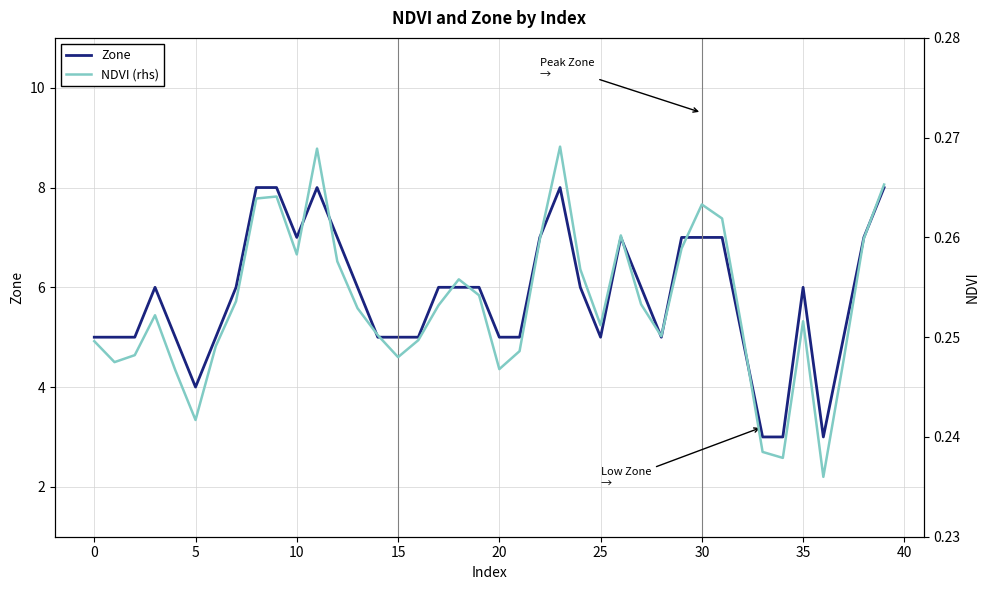

What is the lowest value of the NDVI (rhs) series?

0.2